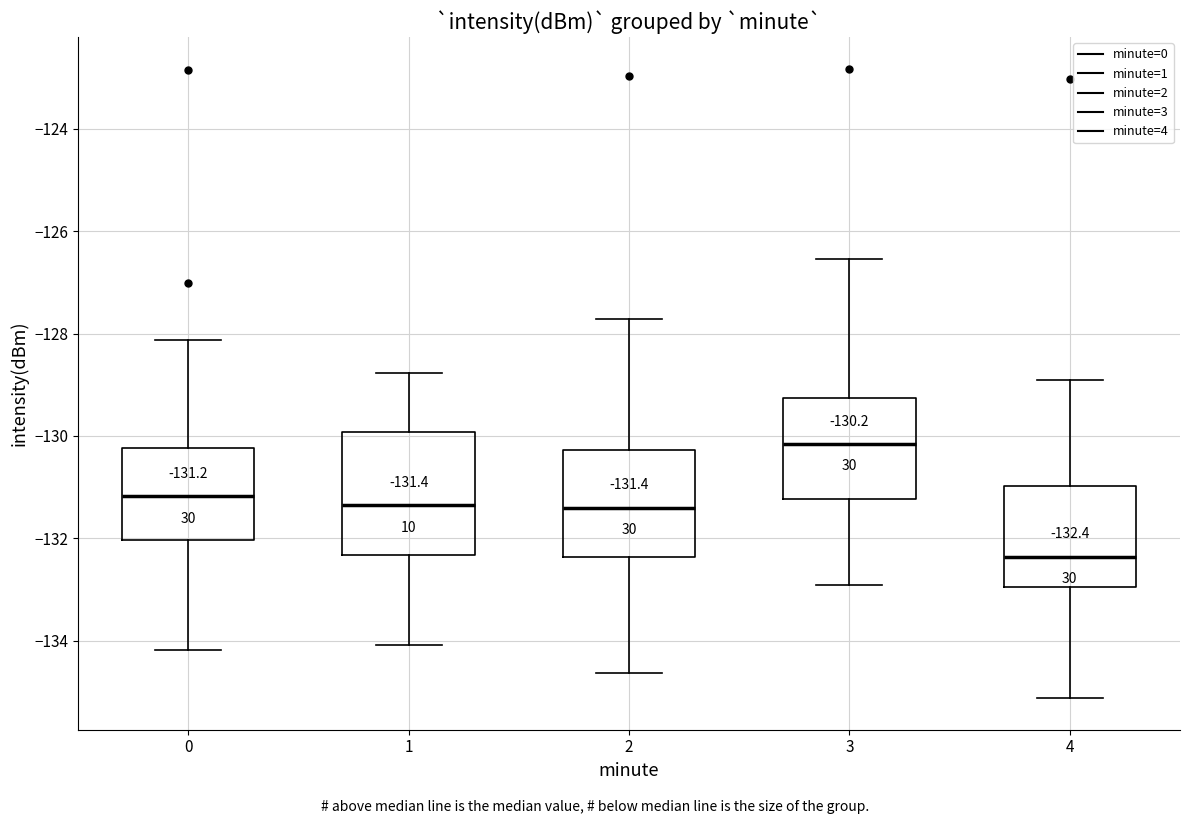

Which box's median line is the highest?

3